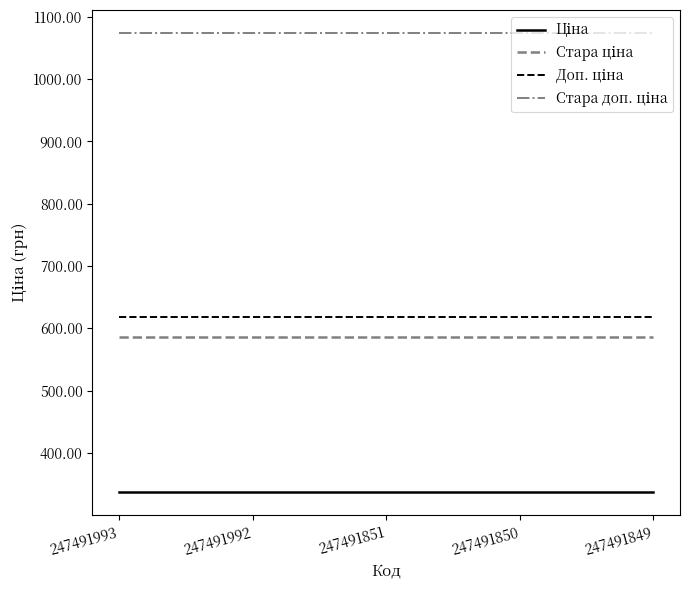

What is the smallest value displayed?

337.4